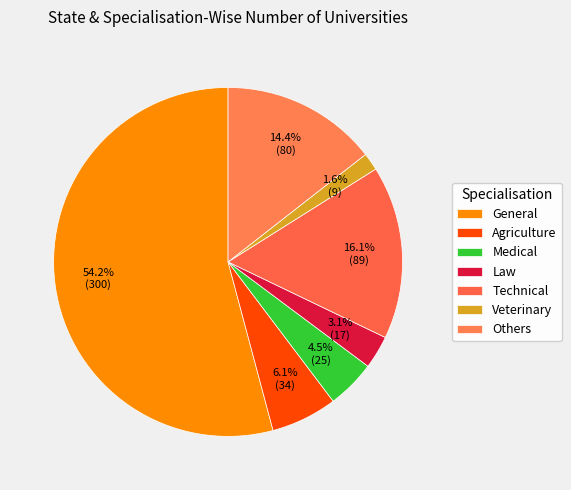

What is the largest slice in the pie chart?

General